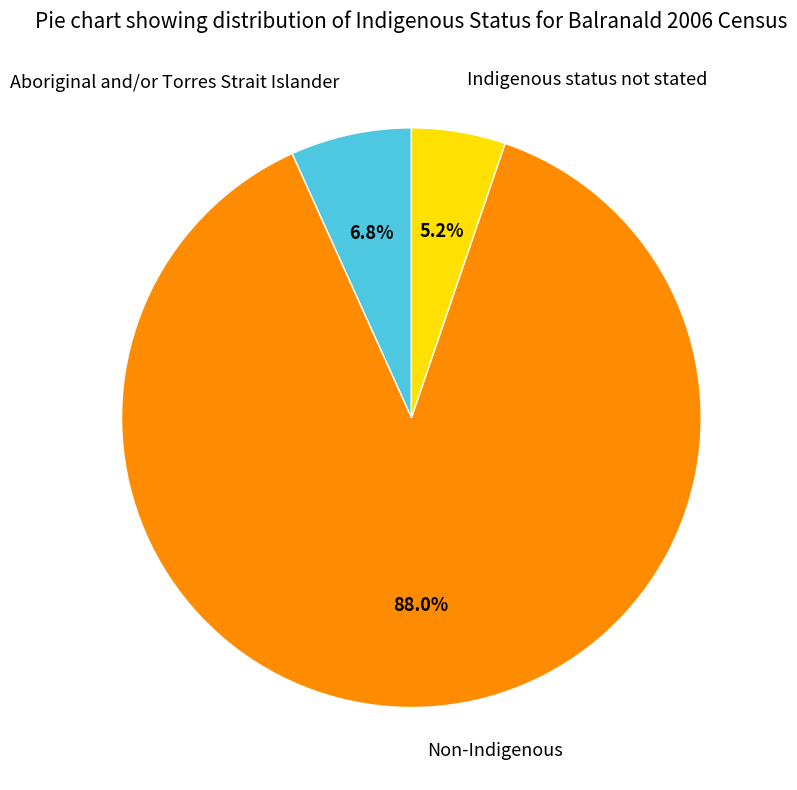

Is there a majority slice in this chart?

Yes